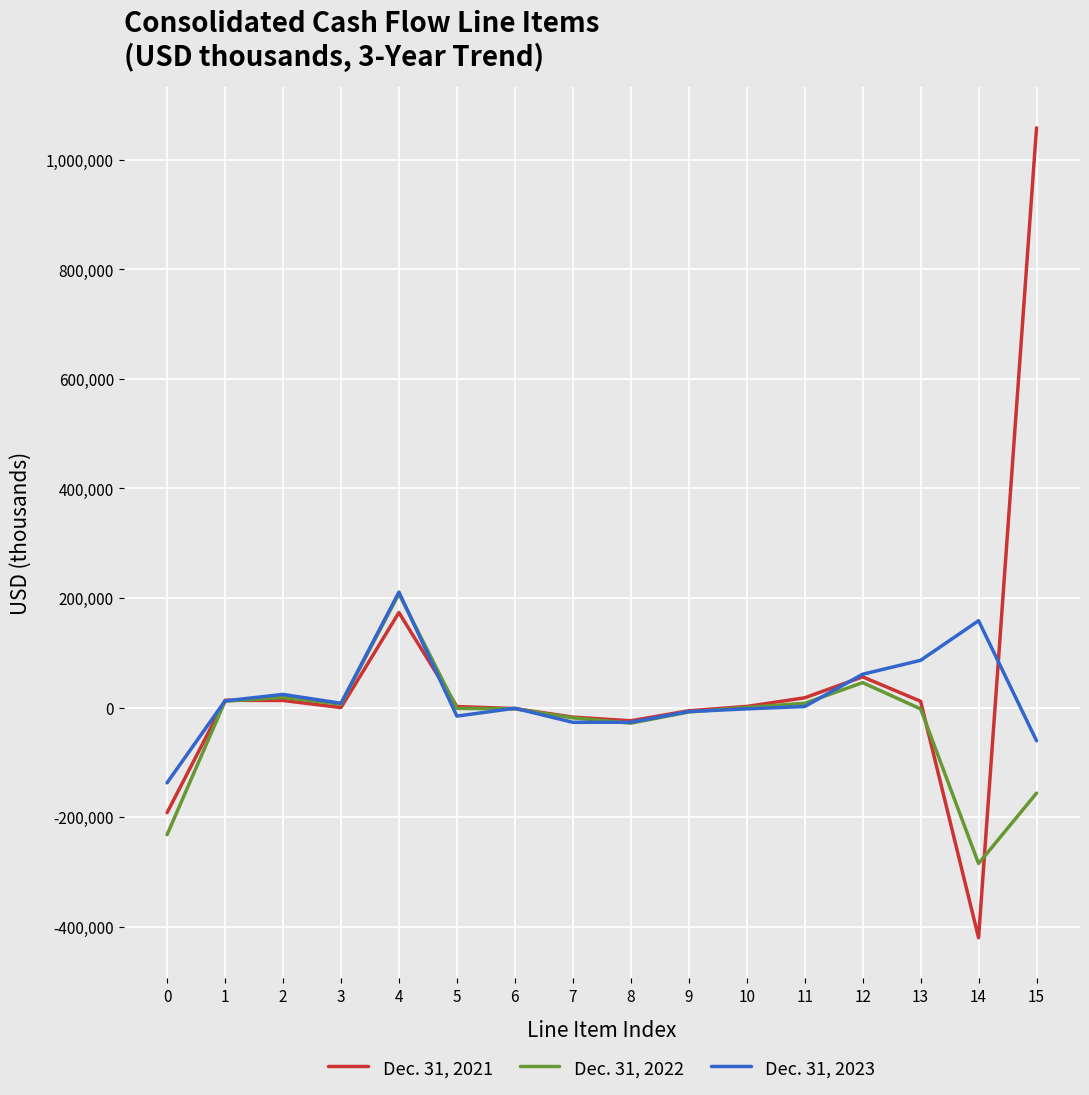

Count the number of data series in this chart.

3